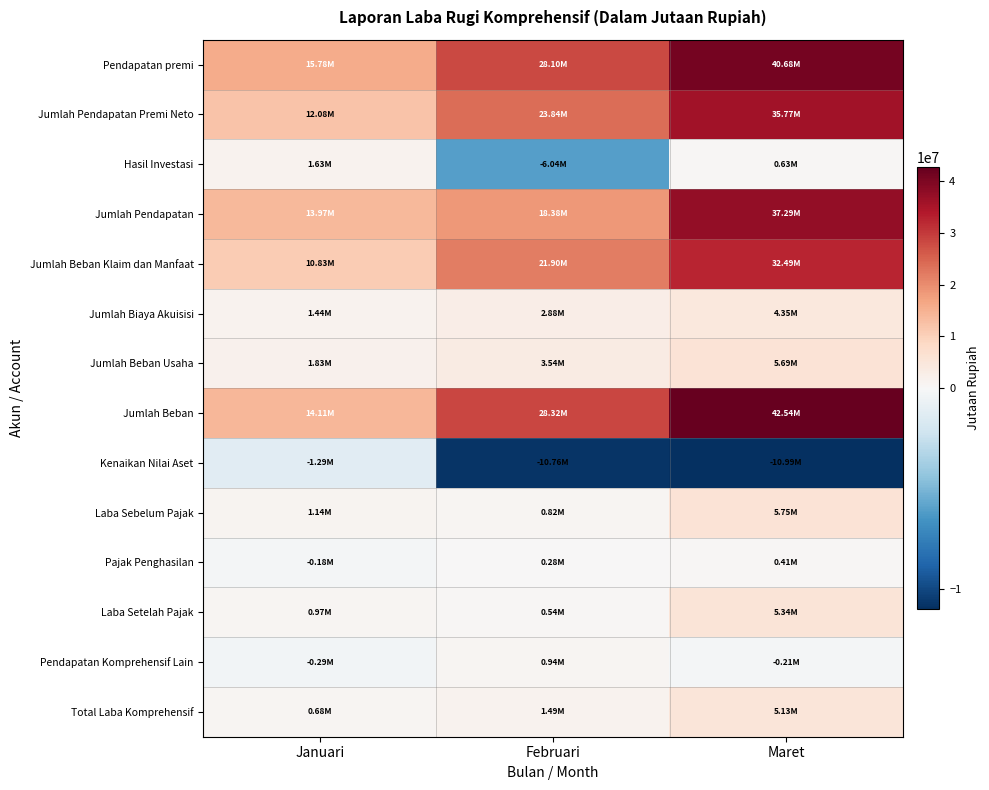

Reading left to right, transcribe all the data shown in this chart.

Pendapatan premi: Januari=15780673.0	Februari=28096163.3	Maret=40683815.3
Jumlah Pendapatan Premi Neto: Januari=12080991.6	Februari=23840759.6	Maret=35770957.8
Hasil Investasi: Januari=1627543.2	Februari=-6043224.0	Maret=631166.0
Jumlah Pendapatan: Januari=13965316.3	Februari=18383907.4	Maret=37292352.3
Jumlah Beban Klaim dan Manfaat: Januari=10832560.2	Februari=21901411.7	Maret=32494073.1
Jumlah Biaya Akuisisi: Januari=1443632.1	Februari=2880827.8	Maret=4350293.1
Jumlah Beban Usaha: Januari=1832712.8	Februari=3541138.6	Maret=5693963.7
Jumlah Beban: Januari=14108905.1	Februari=28323378.1	Maret=42538329.9
Kenaikan Nilai Aset: Januari=-1287931.0	Februari=-10759651.5	Maret=-10993897.5
Laba Sebelum Pajak: Januari=1144342.2	Februari=820180.7	Maret=5747920.0
Pajak Penghasilan: Januari=-175310.2	Februari=278763.6	Maret=405930.1
Laba Setelah Pajak: Januari=969032.0	Februari=541417.1	Maret=5341989.9
Pendapatan Komprehensif Lain: Januari=-287931.9	Februari=943804.3	Maret=-211412.1
Total Laba Komprehensif: Januari=681100.0	Februari=1485221.4	Maret=5130577.8